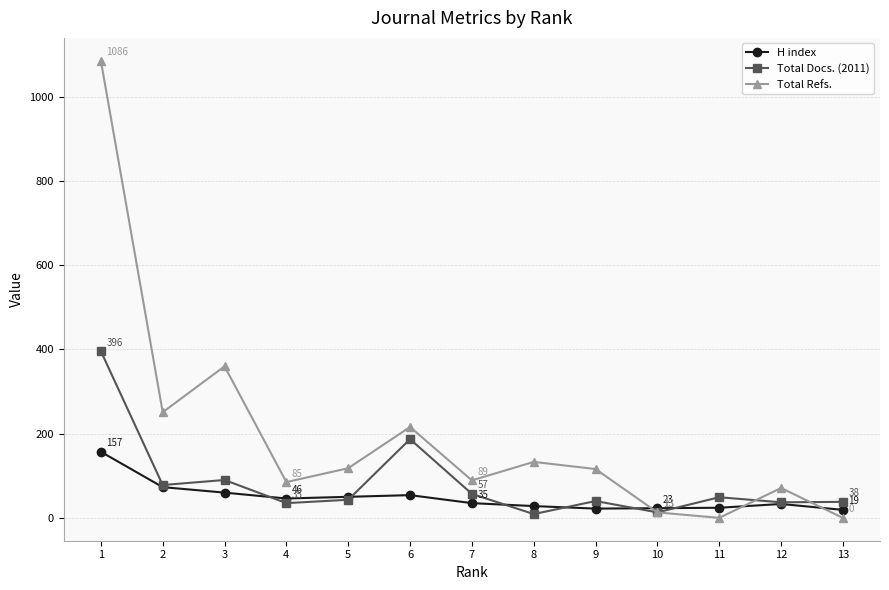

Which series has the largest range (max minus min)?

Total Refs.